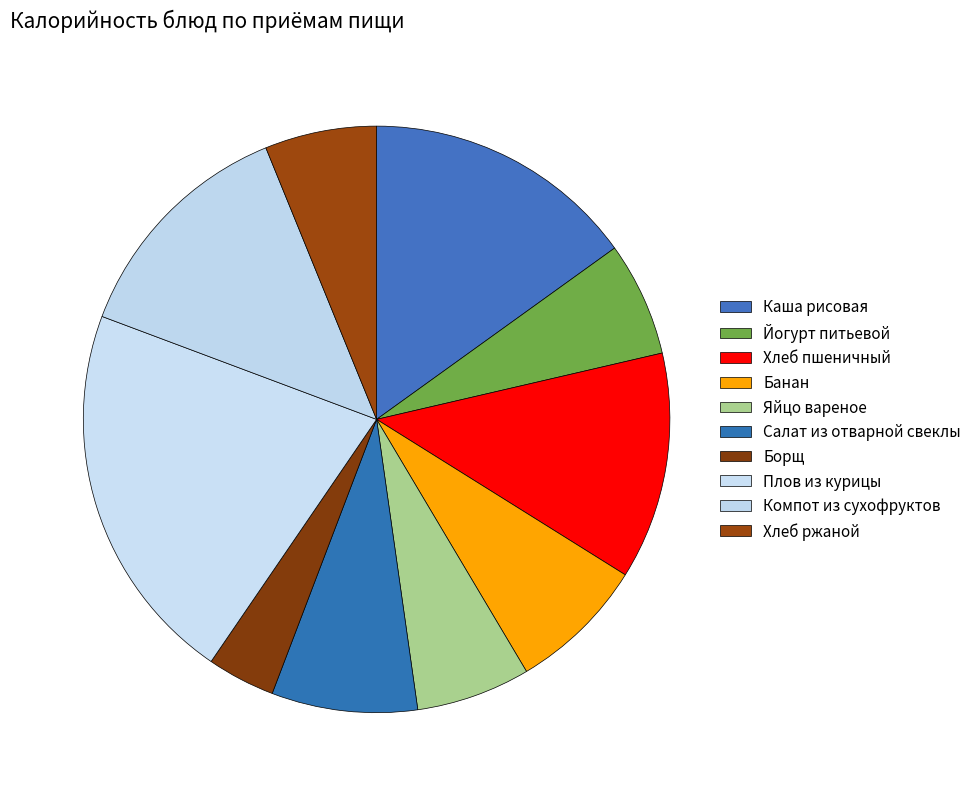

What is the total percentage of Плов из курицы and Компот из сухофруктов?

34.3%